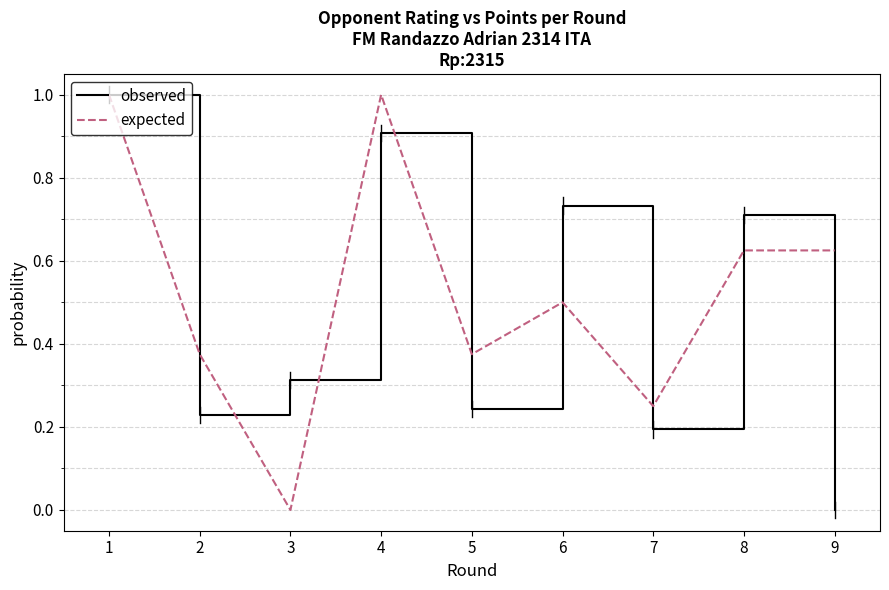

Read the observed value at 1.

1.0